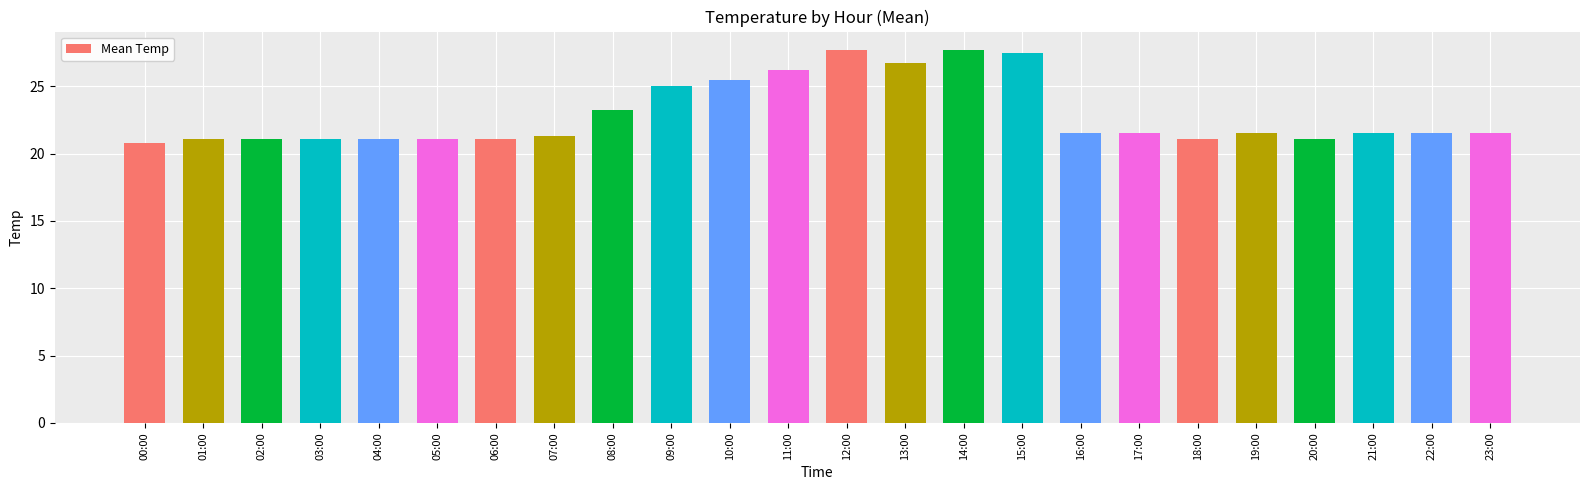

What is the smallest value displayed?

20.8